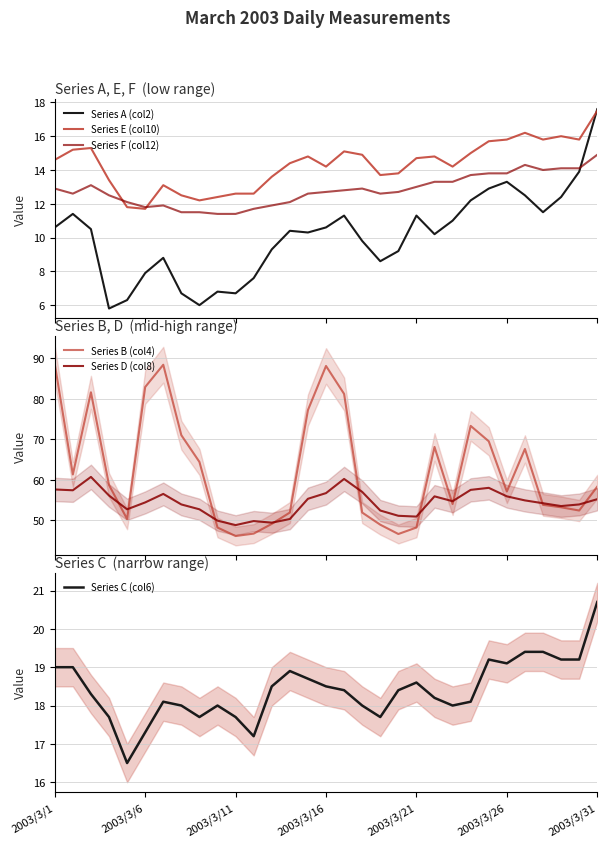

How many interior local peaks does the Series D (col8) series have?

6